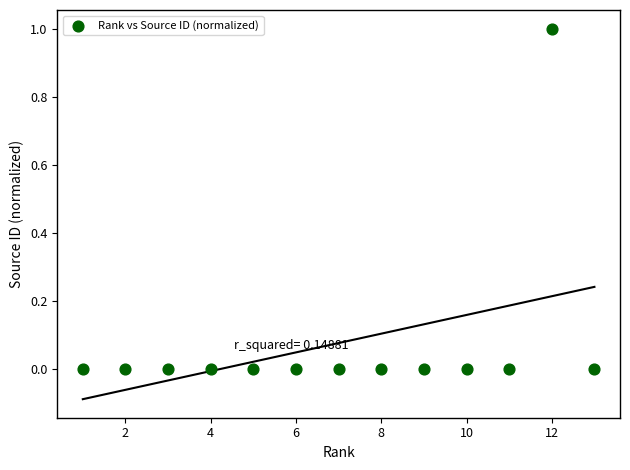

What is the range of Y values (max minus min)?

1.0